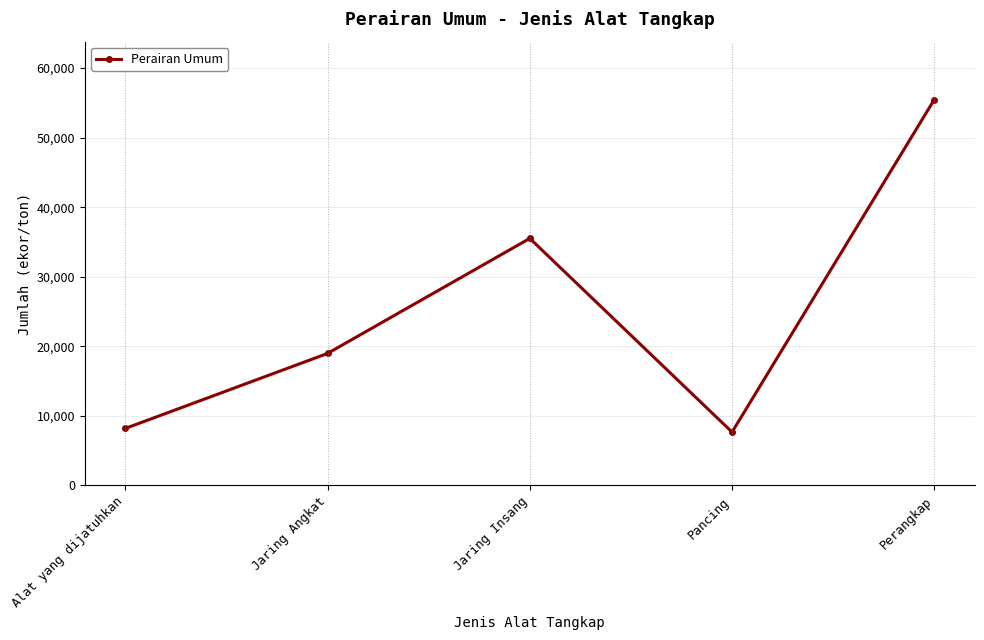

What is the label of the 2nd point from the right?

Pancing